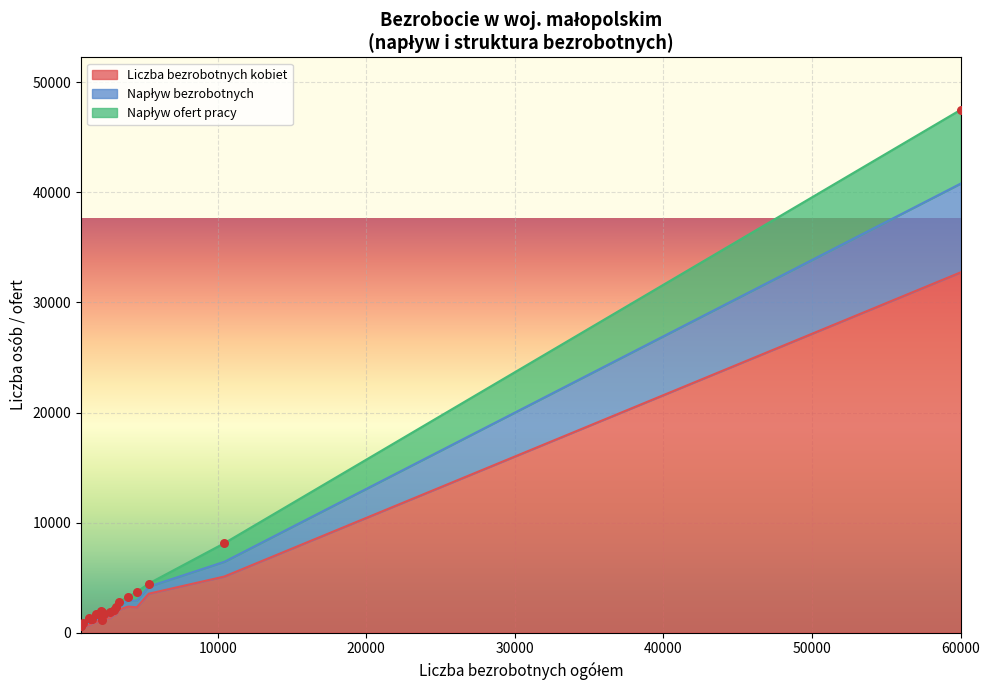

Which series has the largest total across all categories?

Liczba bezrobotnych kobiet